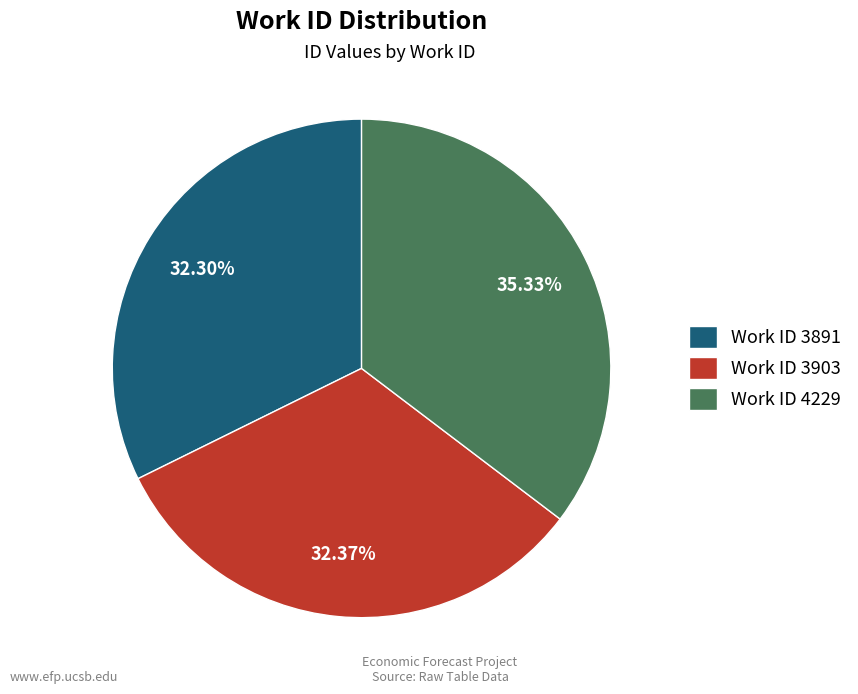

Which has a higher value, Work ID 4229 or Work ID 3891?

Work ID 4229